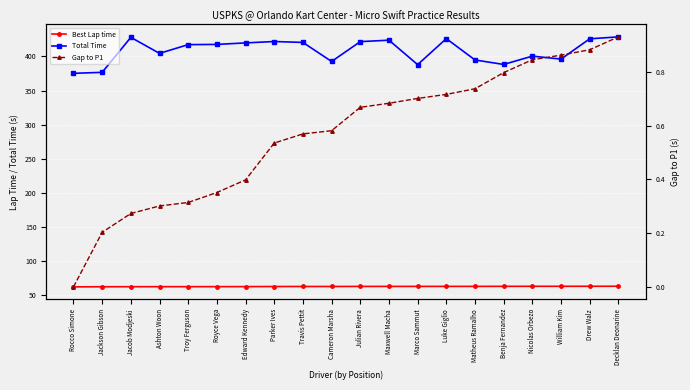

What is the maximum value for Gap to P1?

0.9